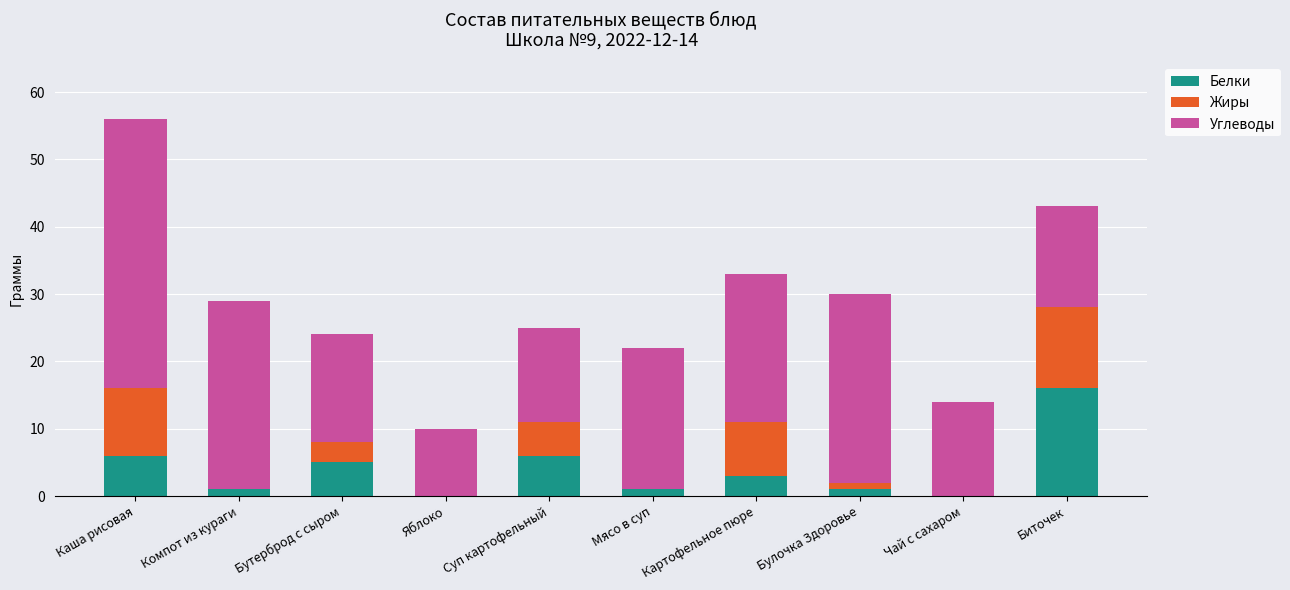

True or false: Белки has a value of 0 at Яблоко.

True